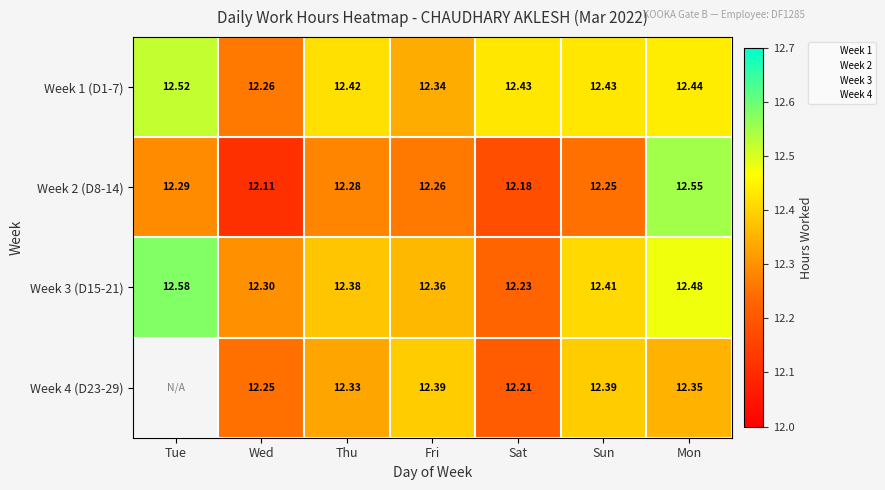

What is the difference between the highest and lowest values at Thu?

0.1